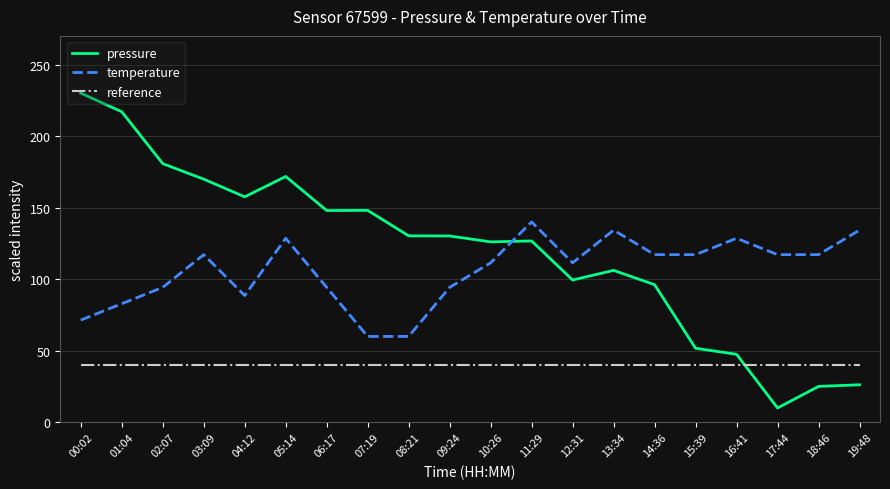

What is the spread (max minus min) of values at 03:09?

129.9